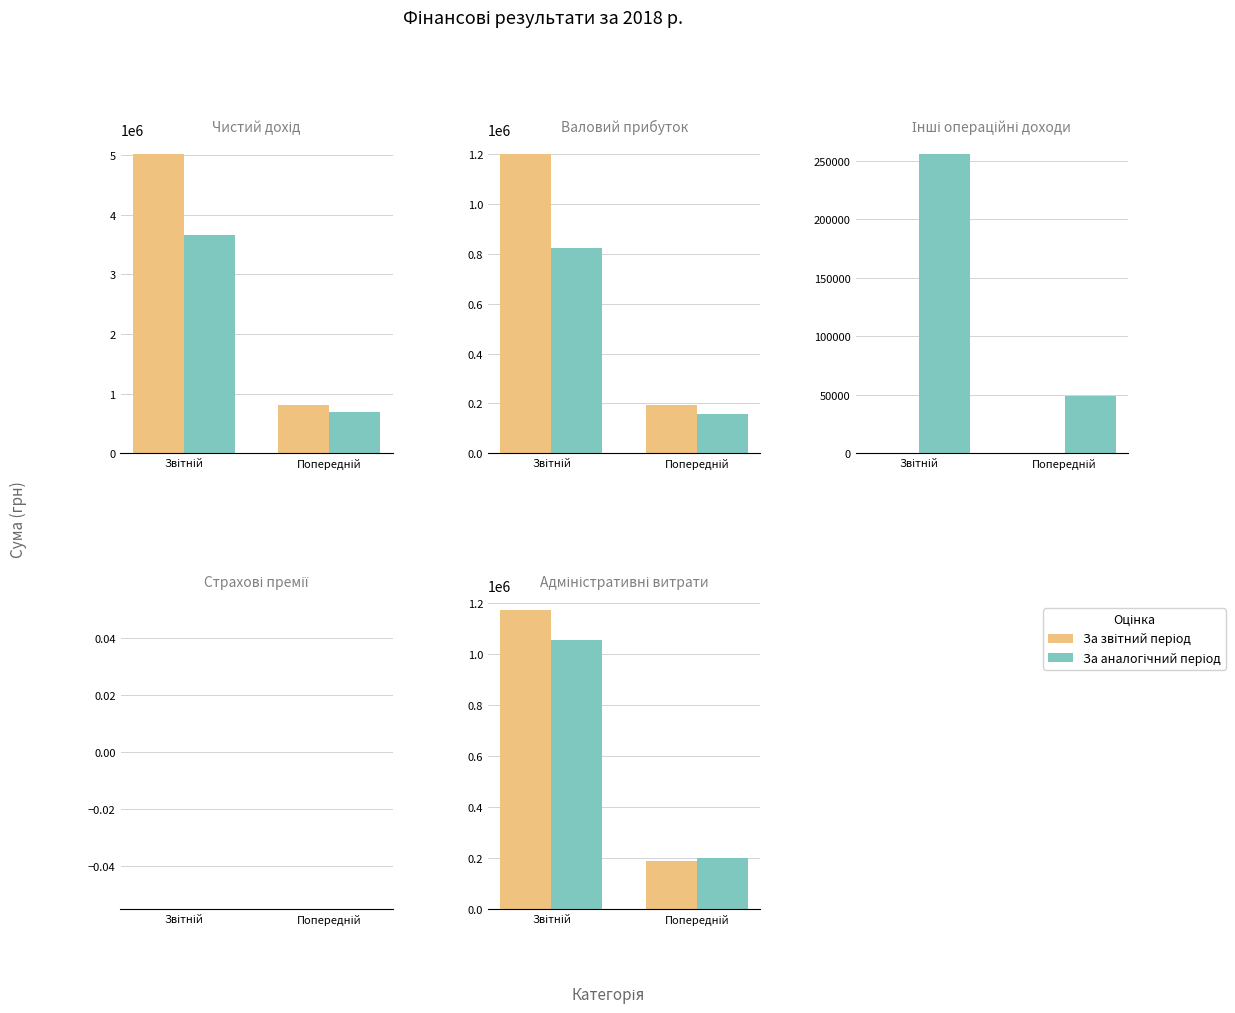

What is the value of the За аналогічний період bar at the 2nd from the left?

200640